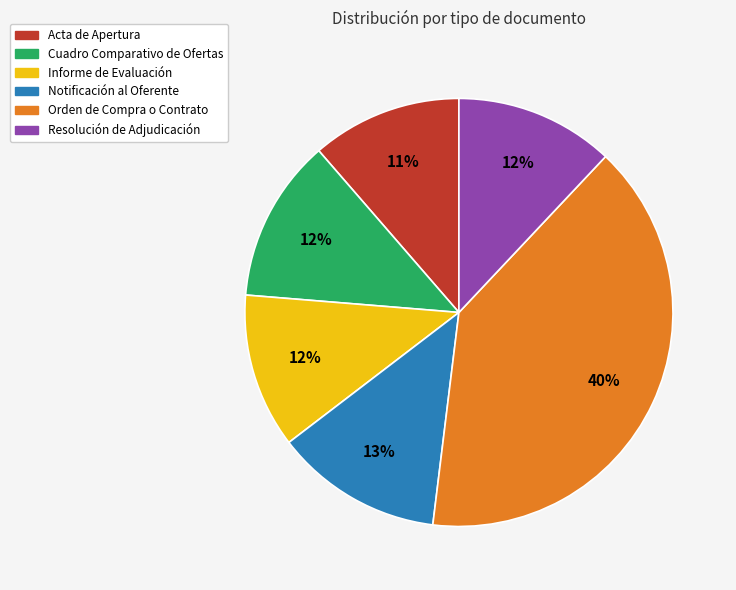

Which category has the biggest portion of the pie?

Orden de Compra o Contrato